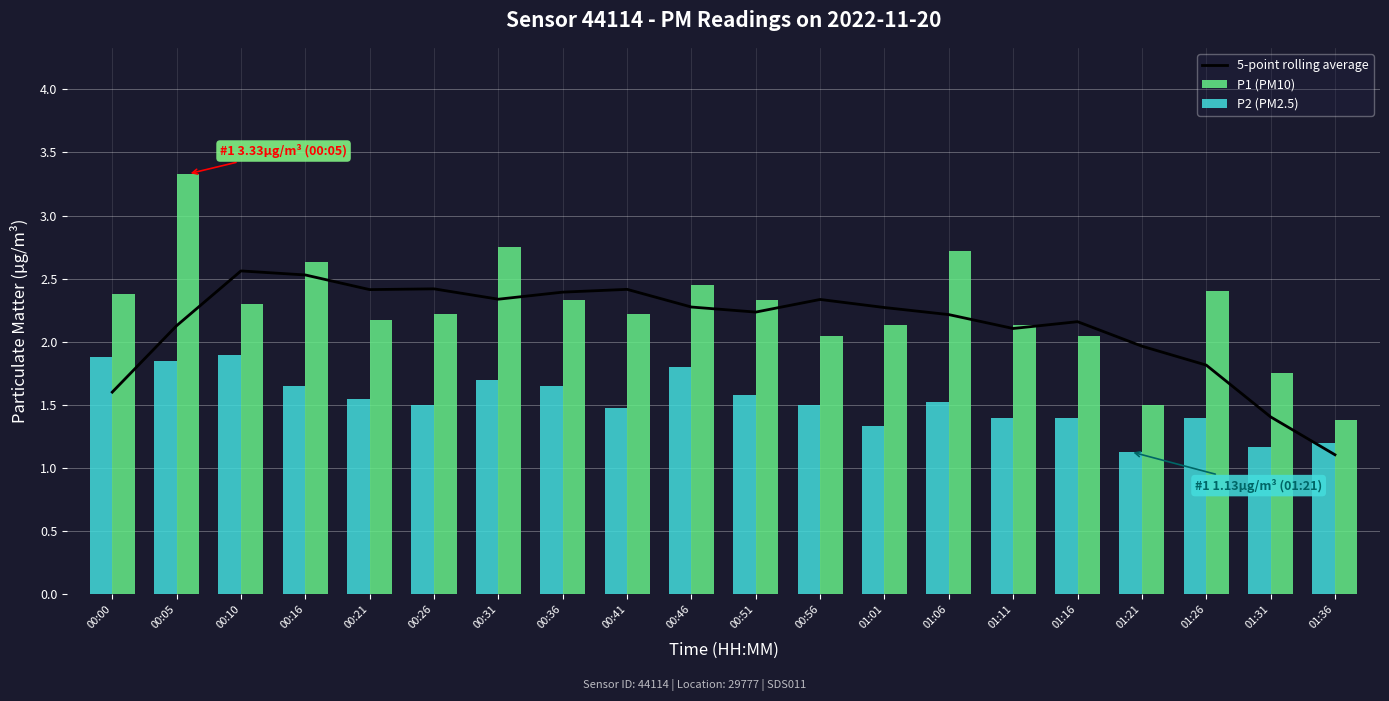

Reading left to right, what are all the values shown in this chart?

5-point rolling average: 00:00=1.6	00:05=2.1	00:10=2.6	00:16=2.5	00:21=2.4	00:26=2.4	00:31=2.3	00:36=2.4	00:41=2.4	00:46=2.3	00:51=2.2	00:56=2.3	01:01=2.3	01:06=2.2	01:11=2.1	01:16=2.2	01:21=2.0	01:26=1.8	01:31=1.4	01:36=1.1
P1 (PM10): 00:00=2.4	00:05=3.3	00:10=2.3	00:16=2.6	00:21=2.2	00:26=2.2	00:31=2.8	00:36=2.3	00:41=2.2	00:46=2.5	00:51=2.3	00:56=2.0	01:01=2.1	01:06=2.7	01:11=2.1	01:16=2.0	01:21=1.5	01:26=2.4	01:31=1.8	01:36=1.4
P2 (PM2.5): 00:00=1.9	00:05=1.9	00:10=1.9	00:16=1.6	00:21=1.6	00:26=1.5	00:31=1.7	00:36=1.6	00:41=1.5	00:46=1.8	00:51=1.6	00:56=1.5	01:01=1.3	01:06=1.5	01:11=1.4	01:16=1.4	01:21=1.1	01:26=1.4	01:31=1.2	01:36=1.2